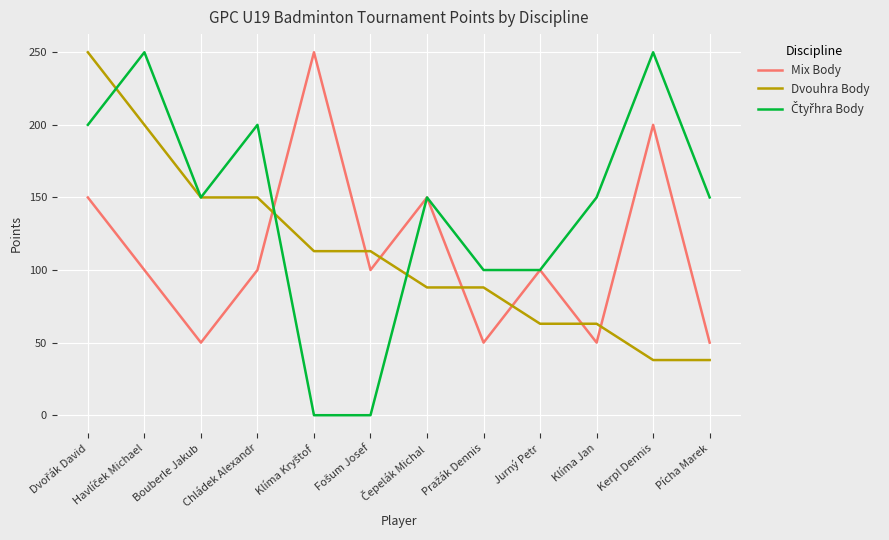

How many intersections are there between Mix Body and Dvouhra Body?

7